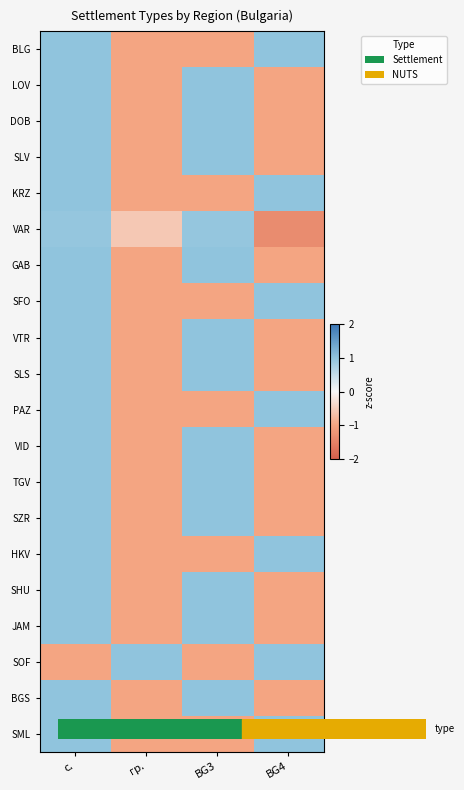

Which series has the largest total across all categories?

BLG